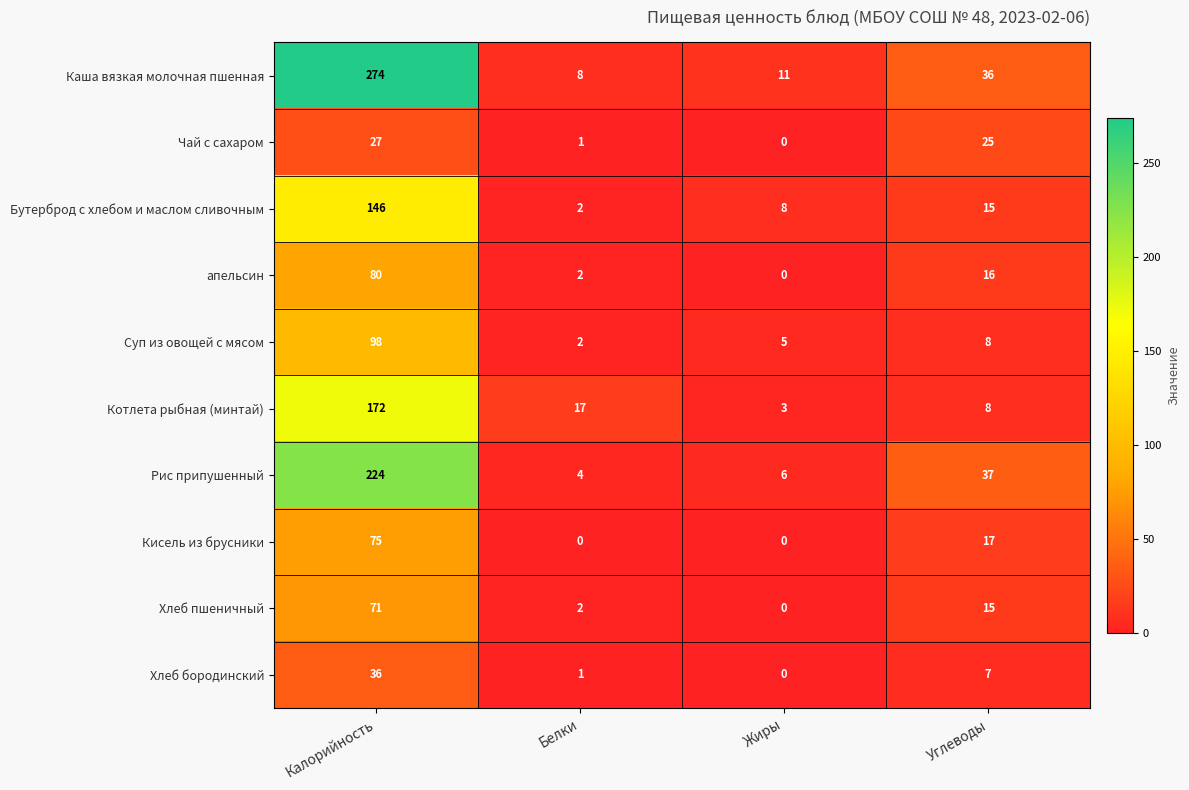

Which series has the largest total across all categories?

Каша вязкая молочная пшенная